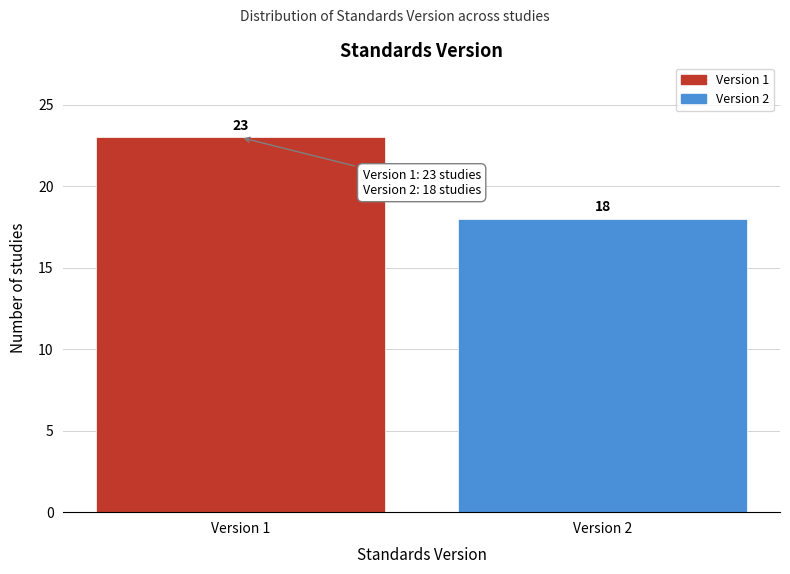

Reading right to left, transcribe all the data shown in this chart.

Version 2=18	Version 1=23